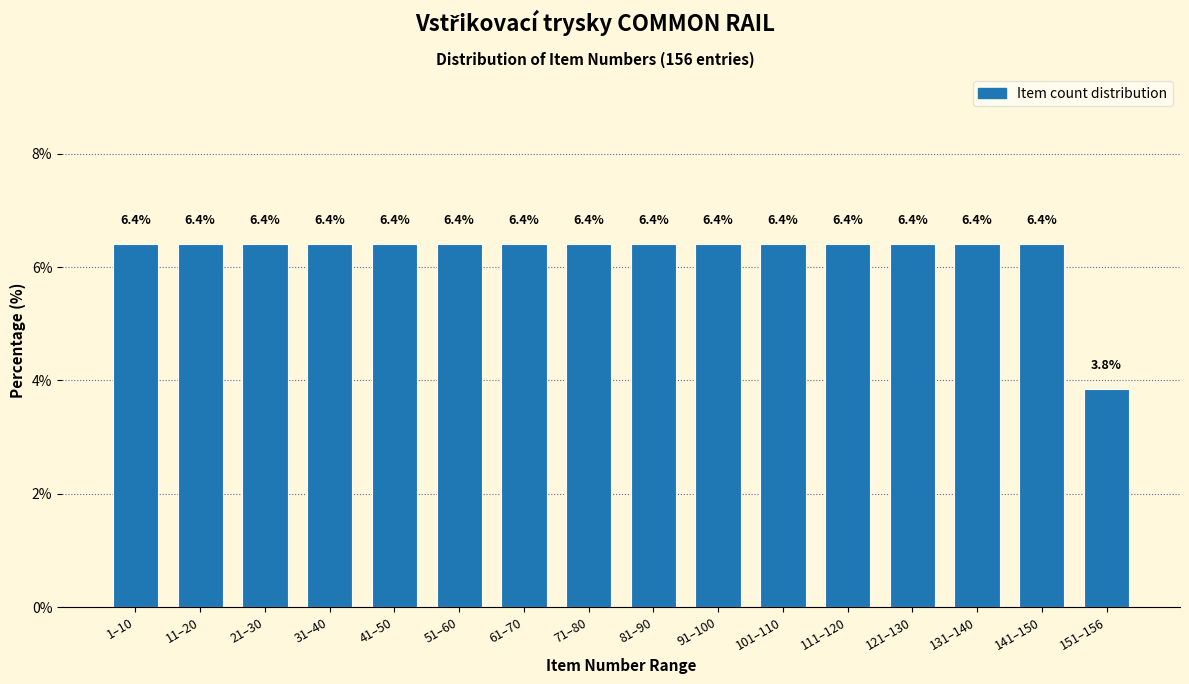

Reading left to right, list all the values displayed in this chart.

1–10=6.4	11–20=6.4	21–30=6.4	31–40=6.4	41–50=6.4	51–60=6.4	61–70=6.4	71–80=6.4	81–90=6.4	91–100=6.4	101–110=6.4	111–120=6.4	121–130=6.4	131–140=6.4	141–150=6.4	151–156=3.8